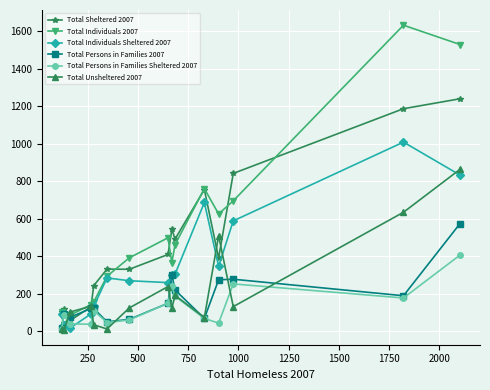

Rank the series by their maximum value, from highest to lowest.

Total Individuals 2007, Total Sheltered 2007, Total Individuals Sheltered 2007, Total Unsheltered 2007, Total Persons in Families 2007, Total Persons in Families Sheltered 2007